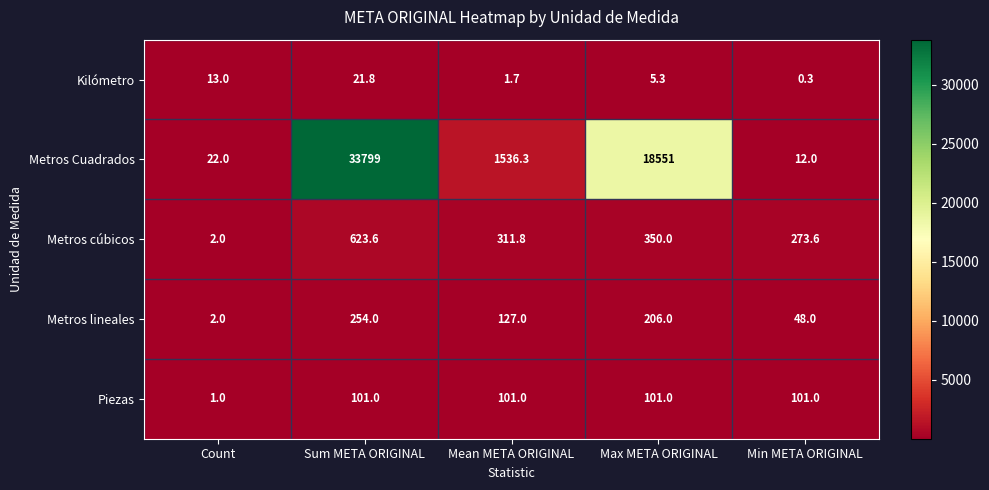

What is the difference between the highest and lowest values at Min META ORIGINAL?

273.3